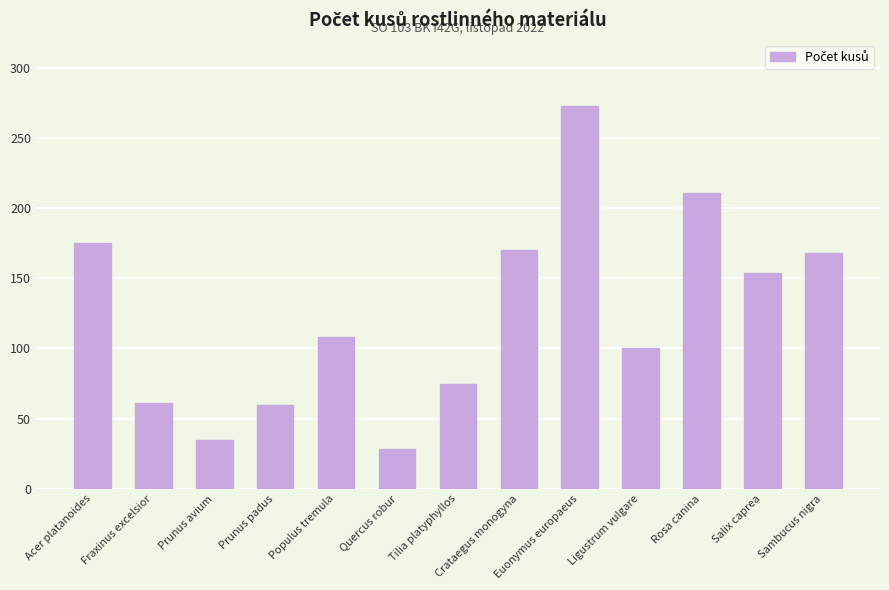

What is the value of the 8th bar from the left?

170